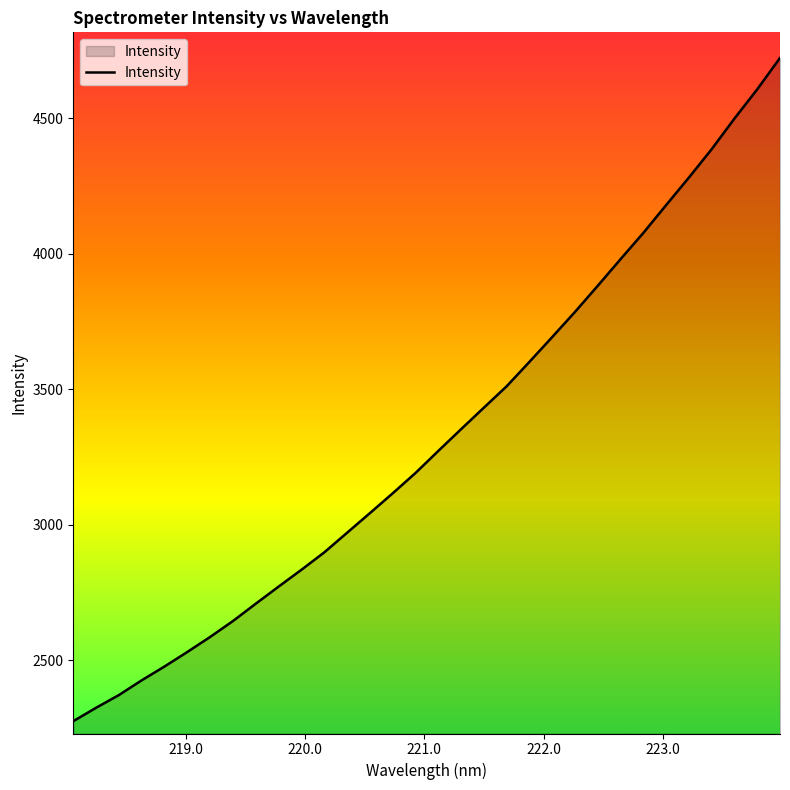

What is the smallest value displayed?

2275.2